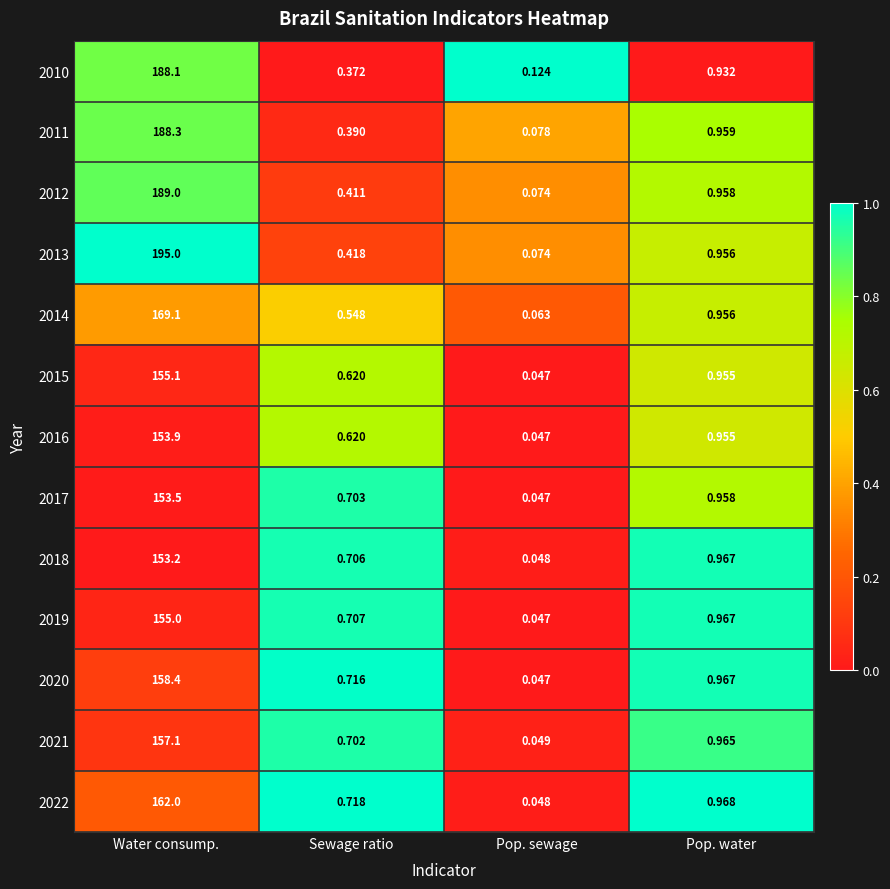

What is the maximum value shown in the chart?

195.0